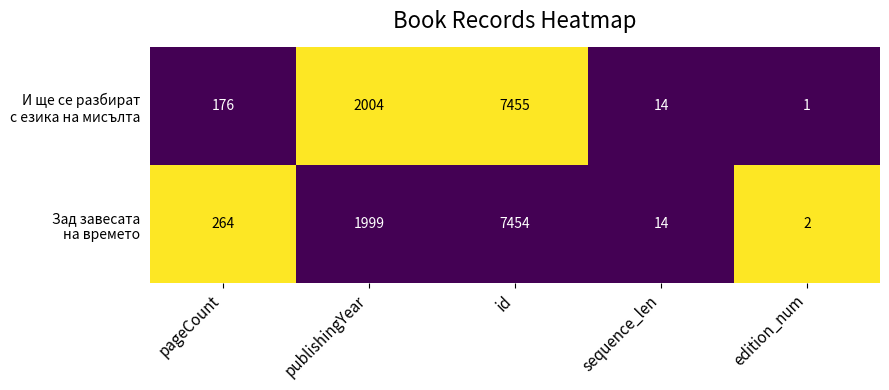

Which label corresponds to the largest value in the chart?

id